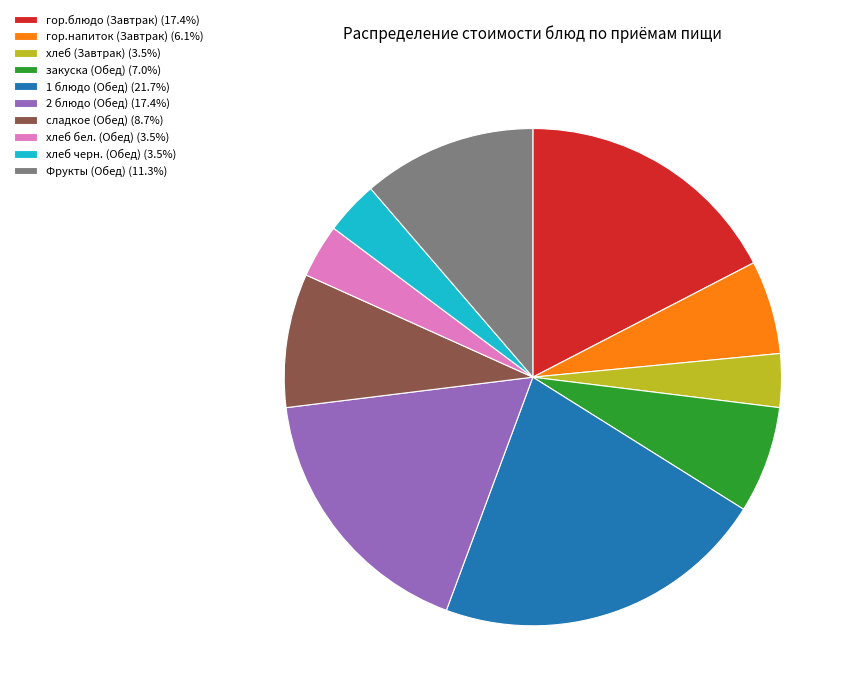

Combined, do Фрукты (Обед) (11.3%) and 1 блюдо (Обед) (21.7%) account for over 50%?

No